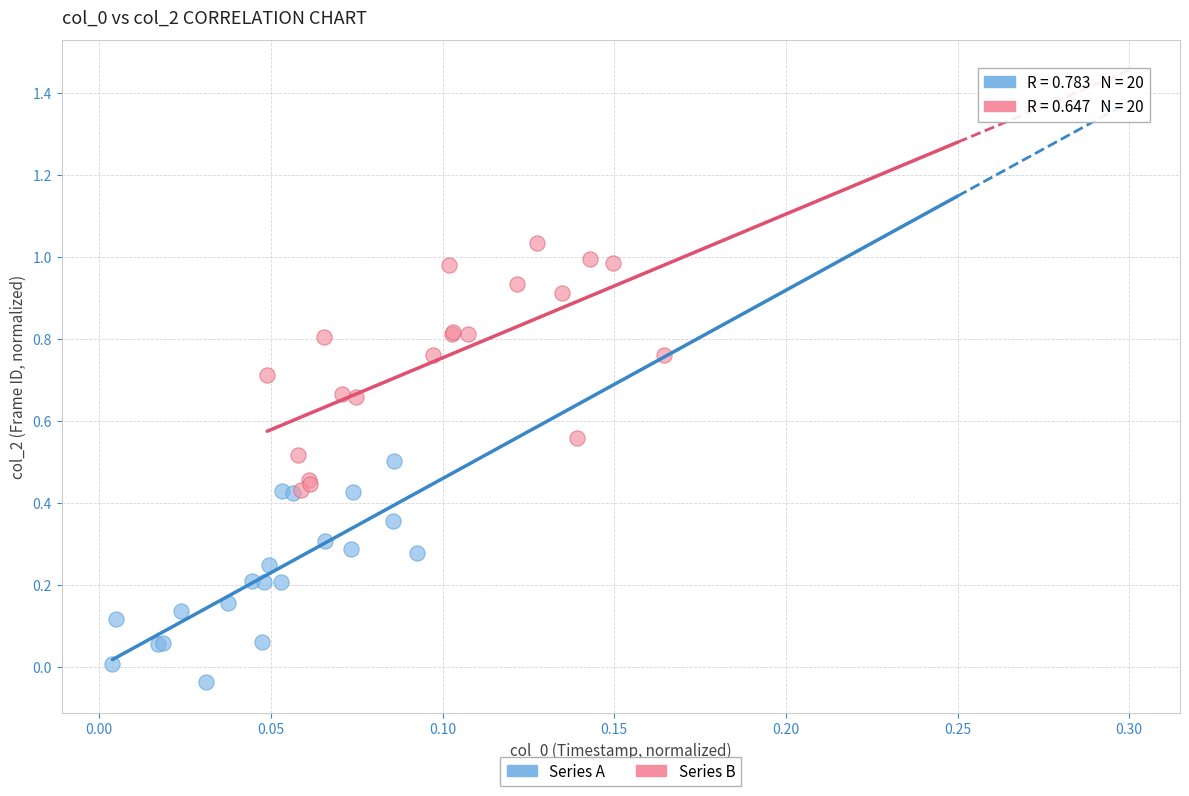

What are all the series names shown in the legend?

Series A, Series B